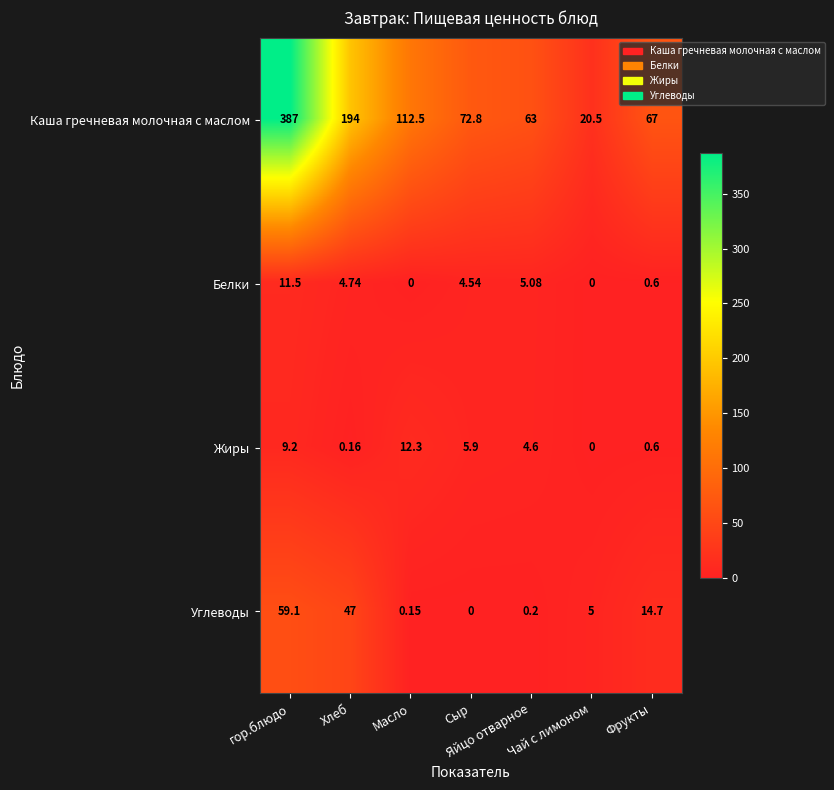

Where is Углеводы nearest to the value 29?

Фрукты